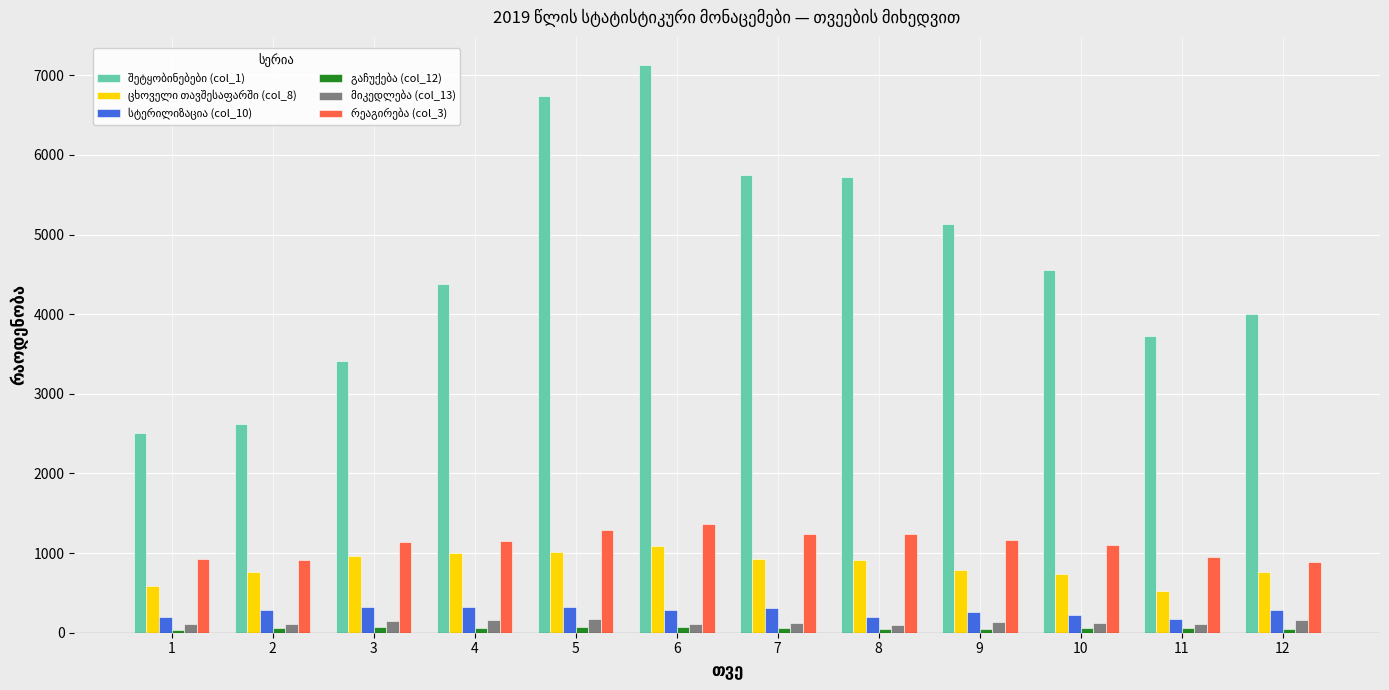

How many bars are there in each group?

6